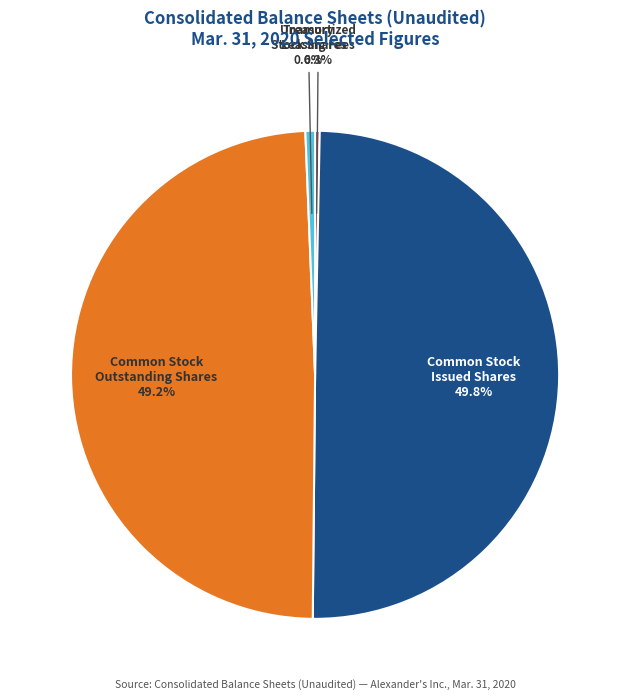

To the nearest percent, what is the difference between the largest and smallest slice percentages?

50%